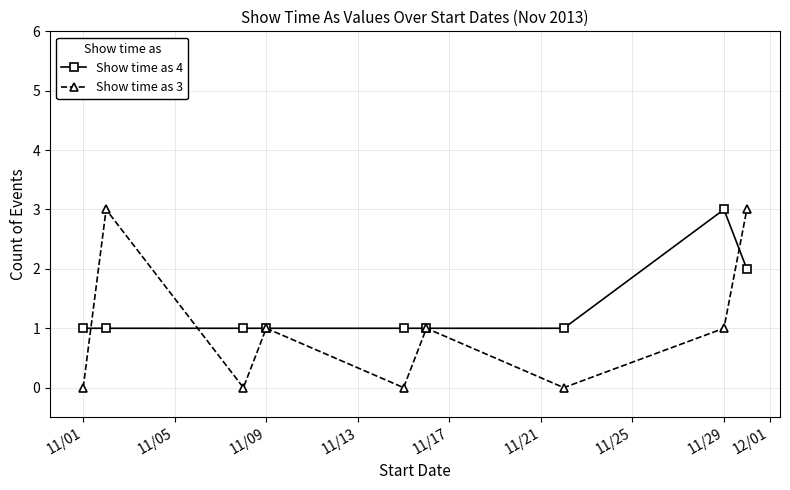

True or false: Show time as 3 has more than 2 interior local peaks.

True